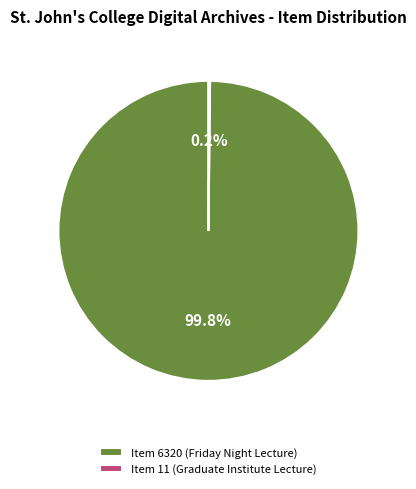

Which category has the biggest portion of the pie?

Item 6320 (Friday Night Lecture)